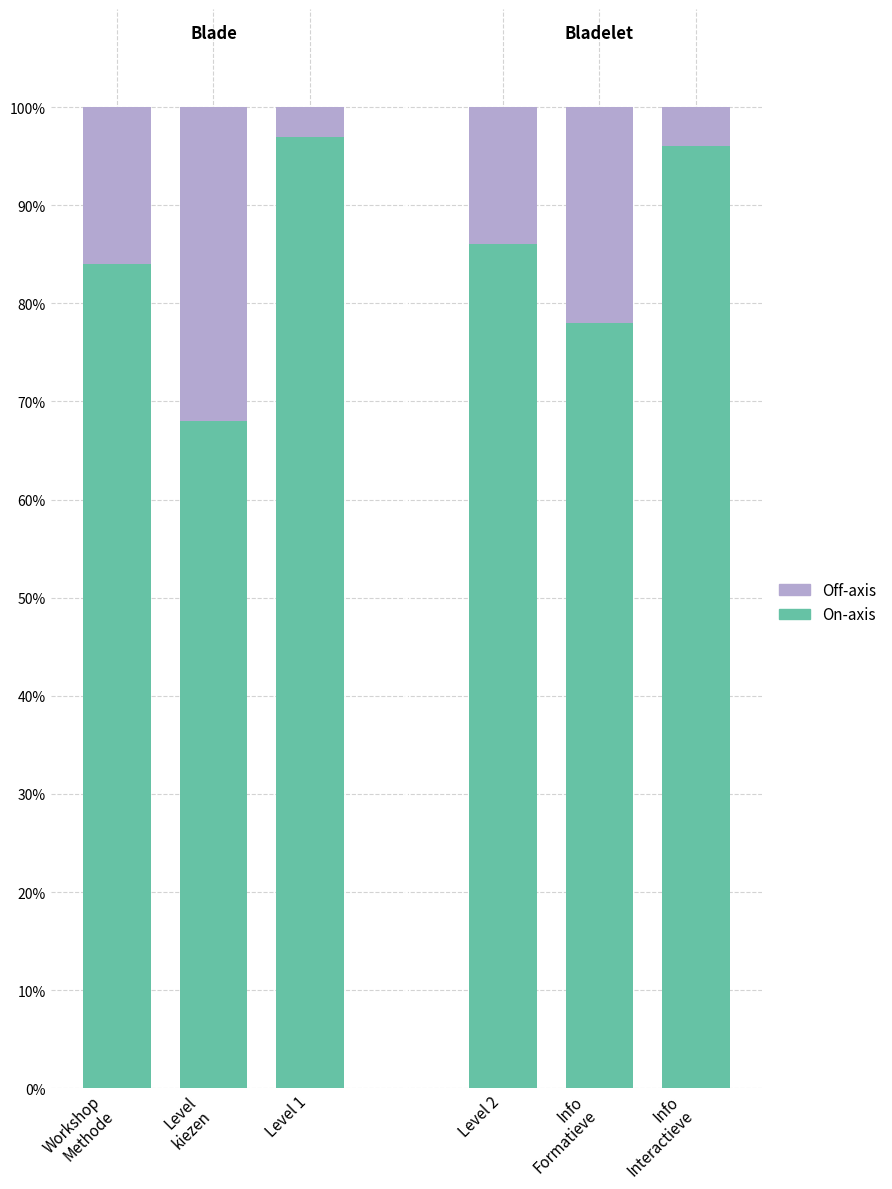

What is the average value of the On-axis series?

85